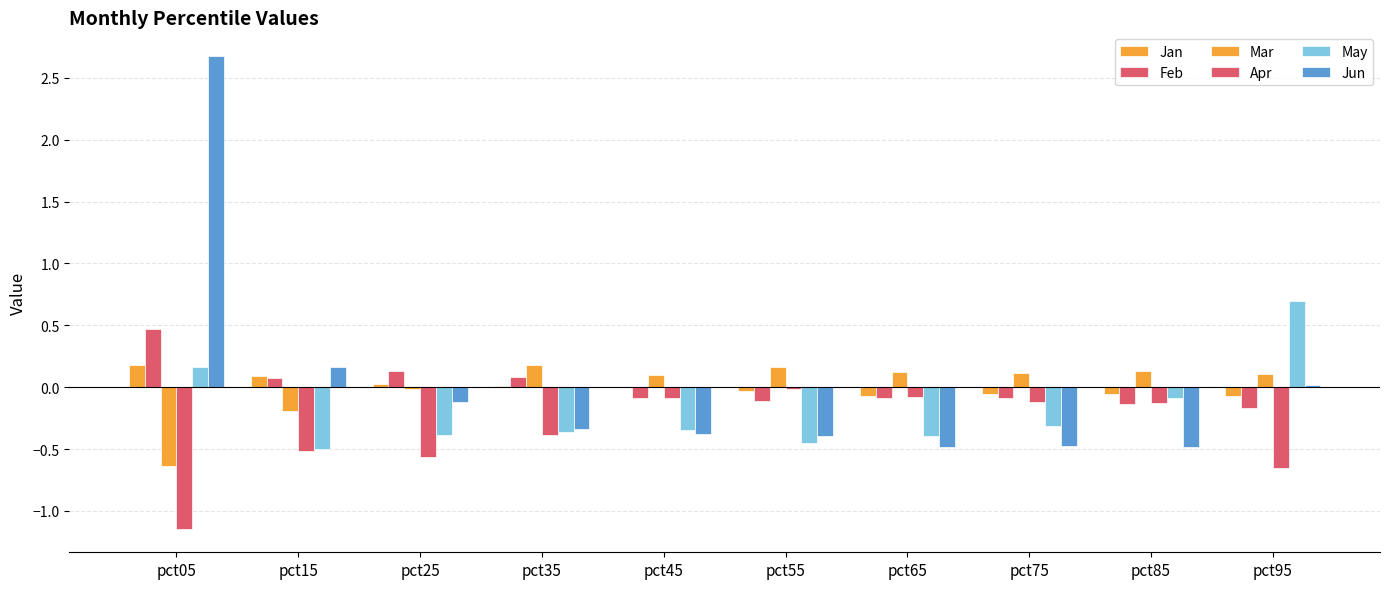

Reading left to right, what are all the values shown in this chart?

Jan: 0.2	0.1	0.0	0.0	-0.0	-0.0	-0.1	-0.1	-0.1	-0.1
Feb: 0.5	0.1	0.1	0.1	-0.1	-0.1	-0.1	-0.1	-0.1	-0.2
Mar: -0.6	-0.2	-0.0	0.2	0.1	0.2	0.1	0.1	0.1	0.1
Apr: -1.1	-0.5	-0.6	-0.4	-0.1	-0.0	-0.1	-0.1	-0.1	-0.7
May: 0.2	-0.5	-0.4	-0.4	-0.3	-0.5	-0.4	-0.3	-0.1	0.7
Jun: 2.7	0.2	-0.1	-0.3	-0.4	-0.4	-0.5	-0.5	-0.5	0.0